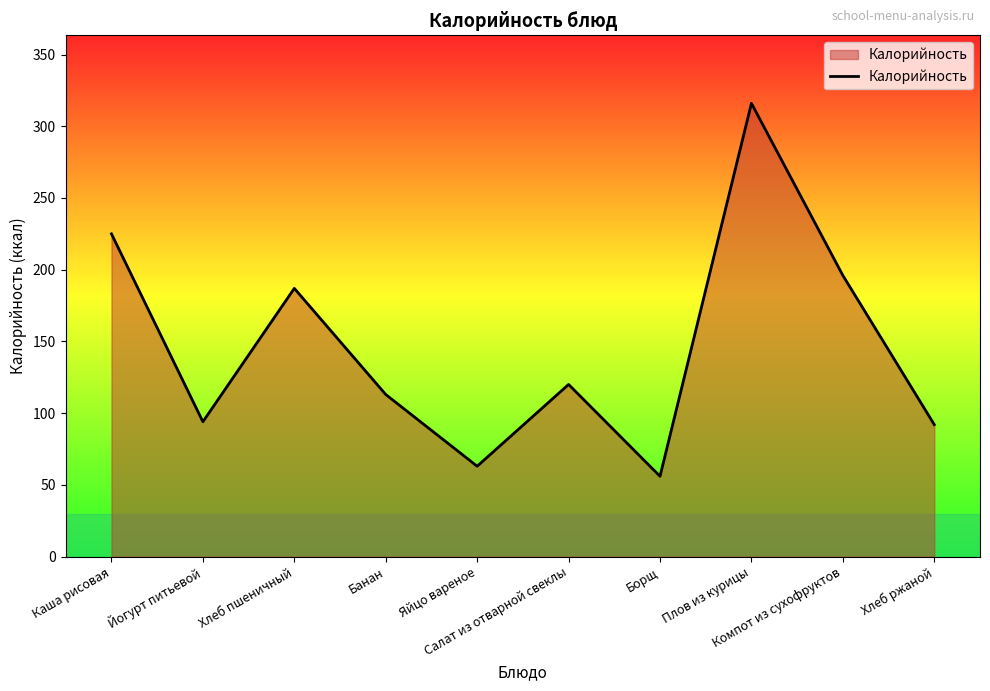

Read the value at Борщ, to the nearest 10.

60